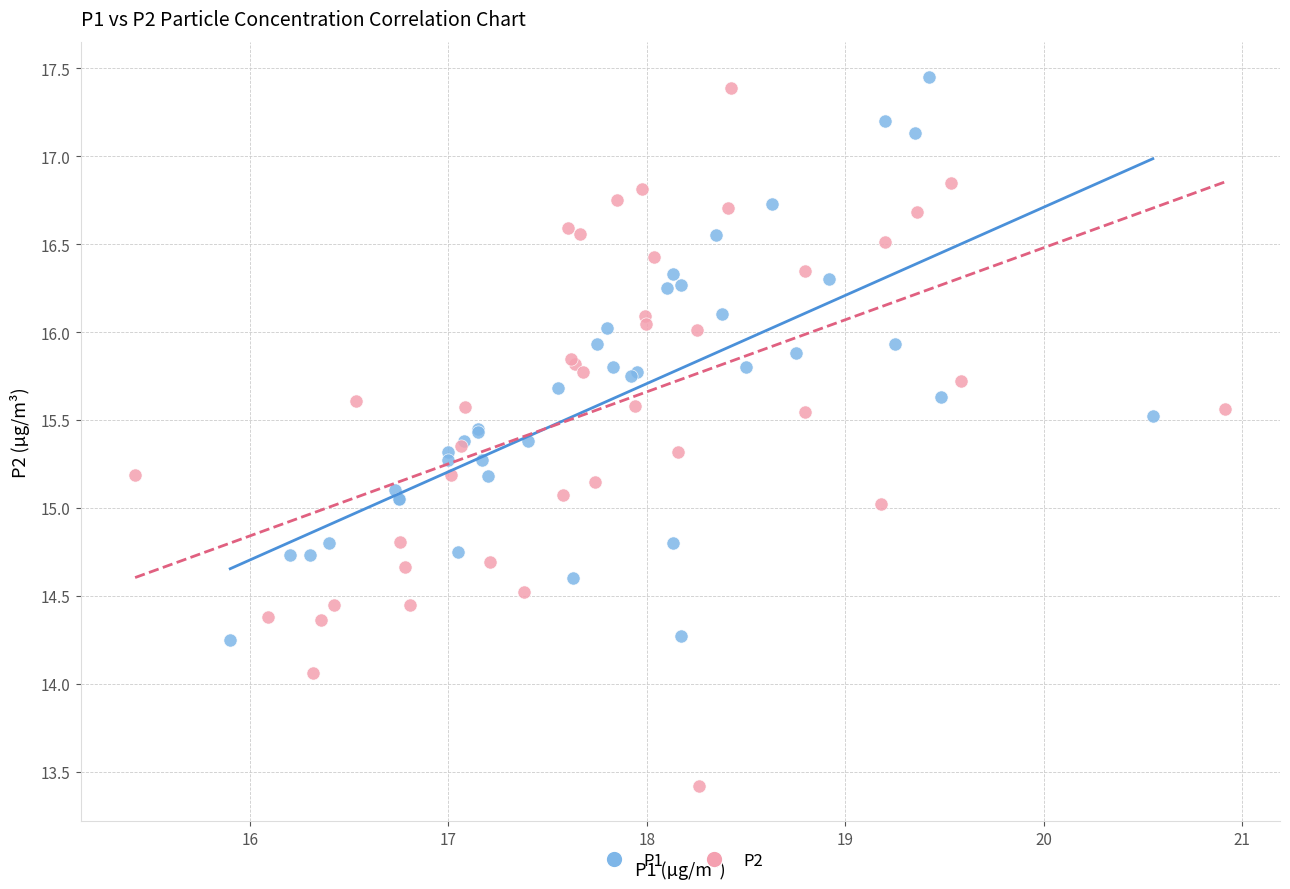

Which series reaches the maximum Y coordinate?

P1